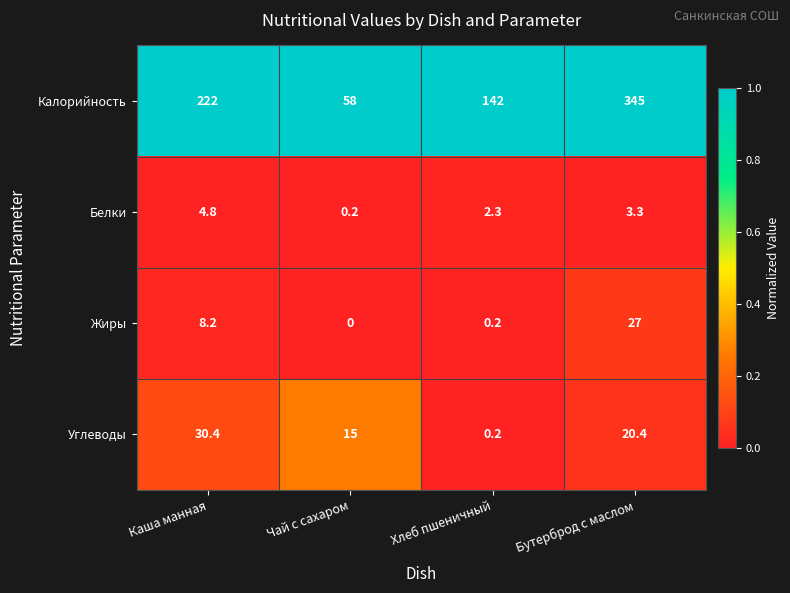

Rank the series at Чай с сахаром from lowest to highest value.

Жиры, Белки, Углеводы, Калорийность